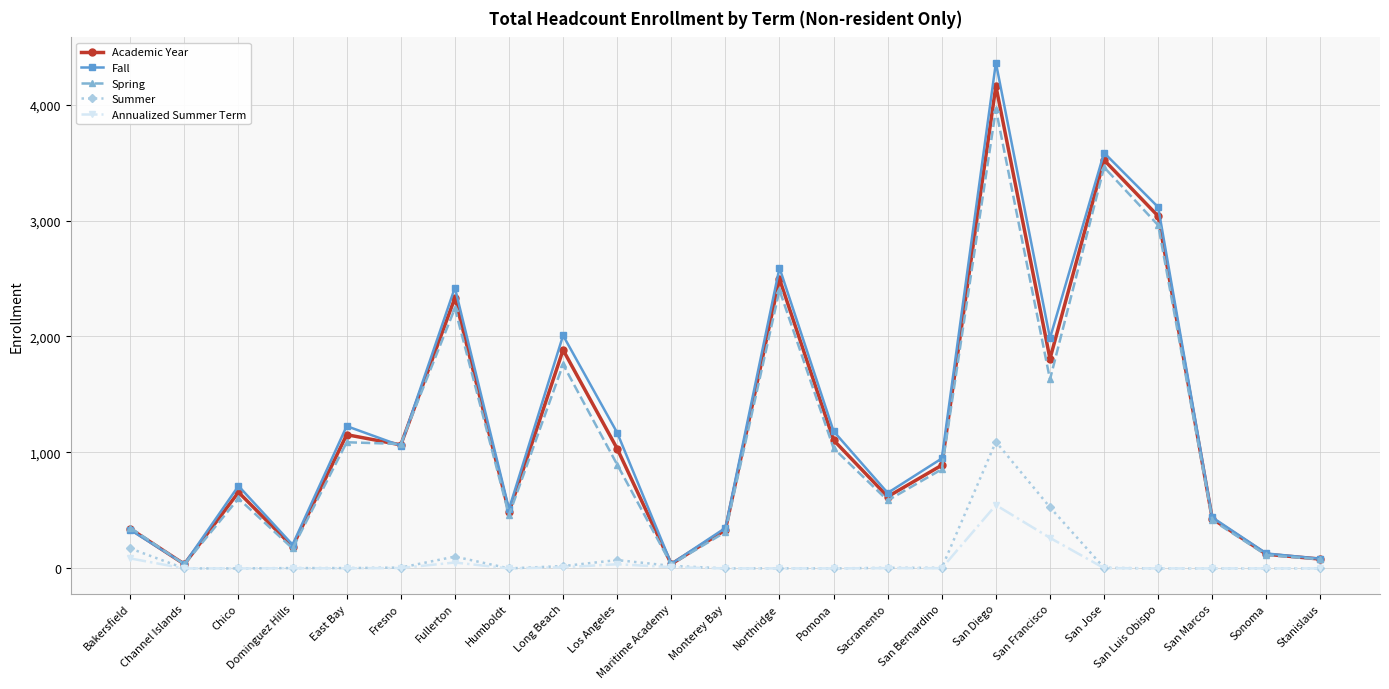

What is the highest value of the Summer series?

1092.0